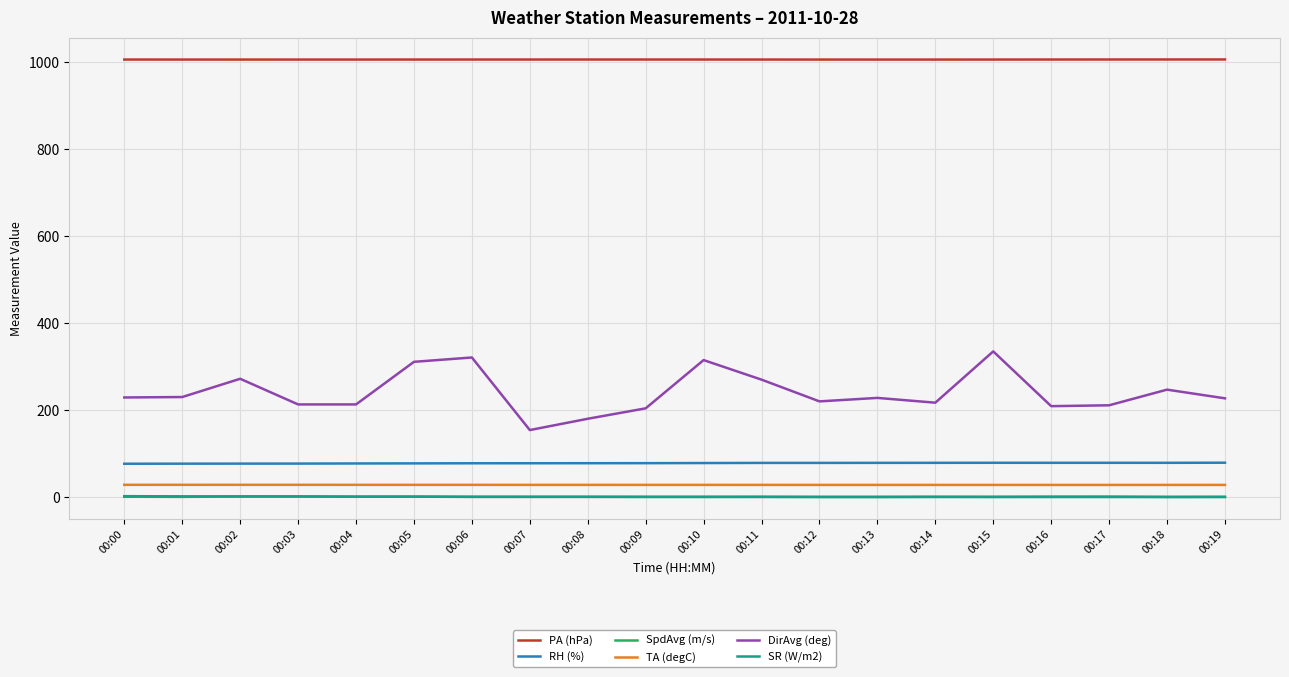

What is the difference between the maximum and minimum values in the SpdAvg (m/s) series?

1.2